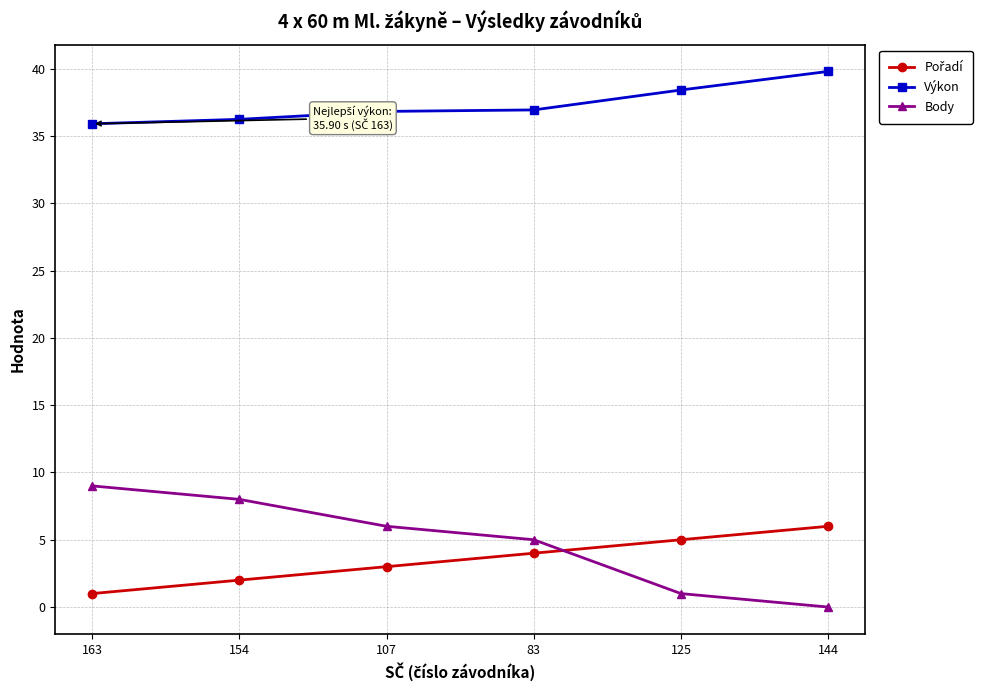

Does the chart have visible grid lines?

Yes